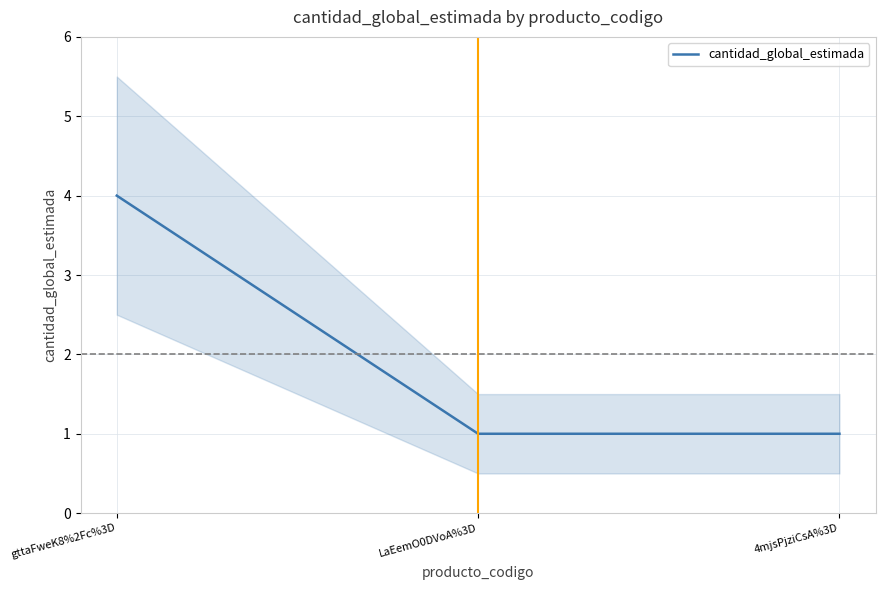

What is the label of the 1st point from the left?

gttaFweK8%2Fc%3D